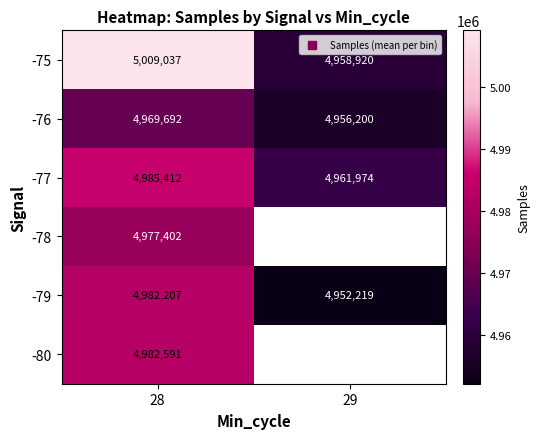

What is the difference between the maximum and minimum values in the -75 series?

50117